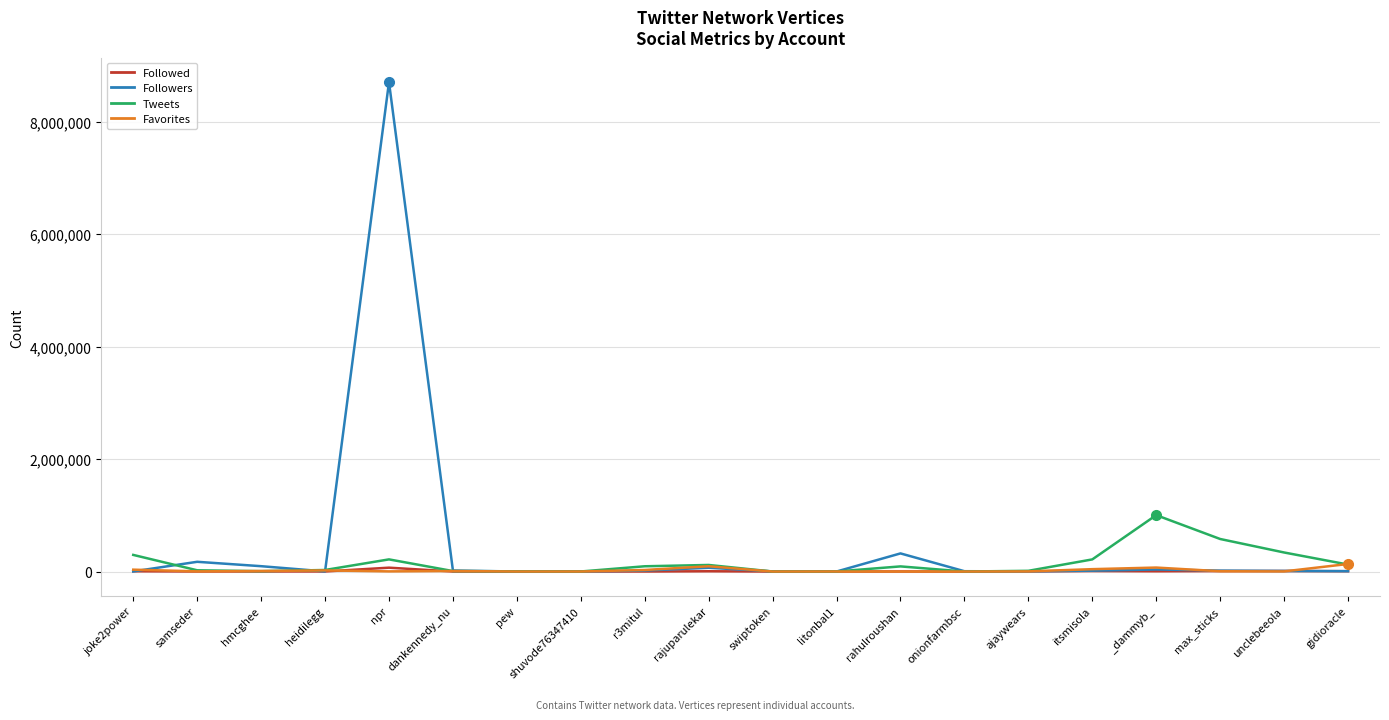

Which series has the largest range (max minus min)?

Followers